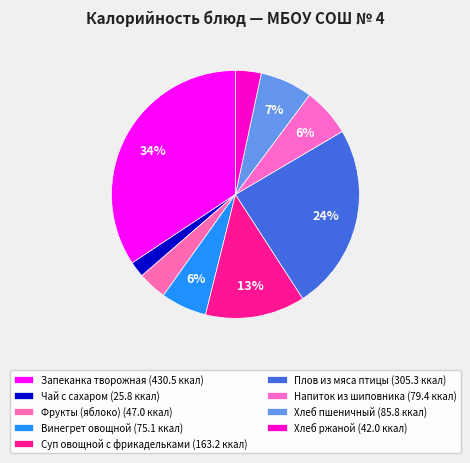

What percentage is NOT represented by Фрукты (яблоко)?

96.3%